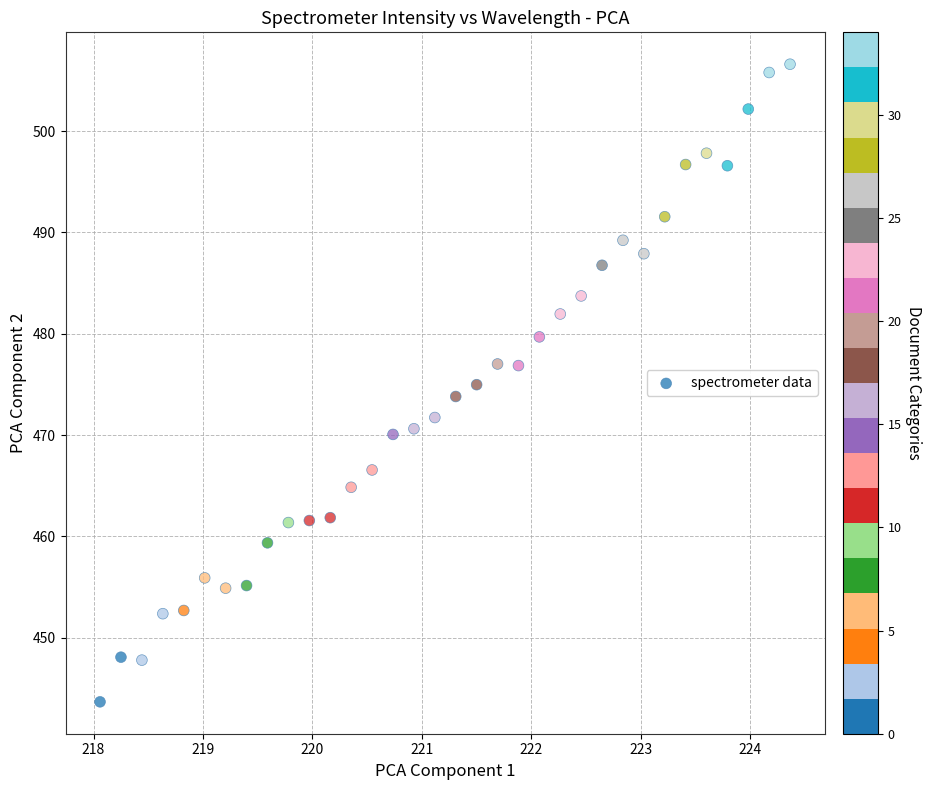

What is the range of Y values (max minus min)?

62.9